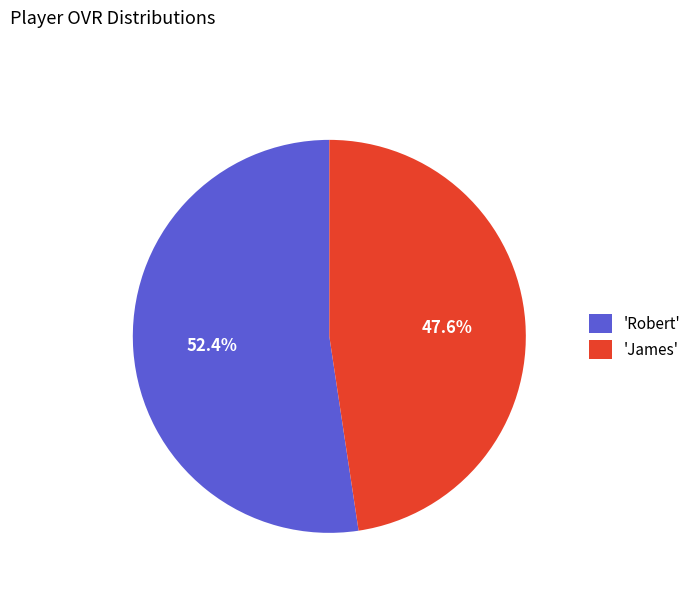

Rank the categories by value from lowest to highest.

'James', 'Robert'